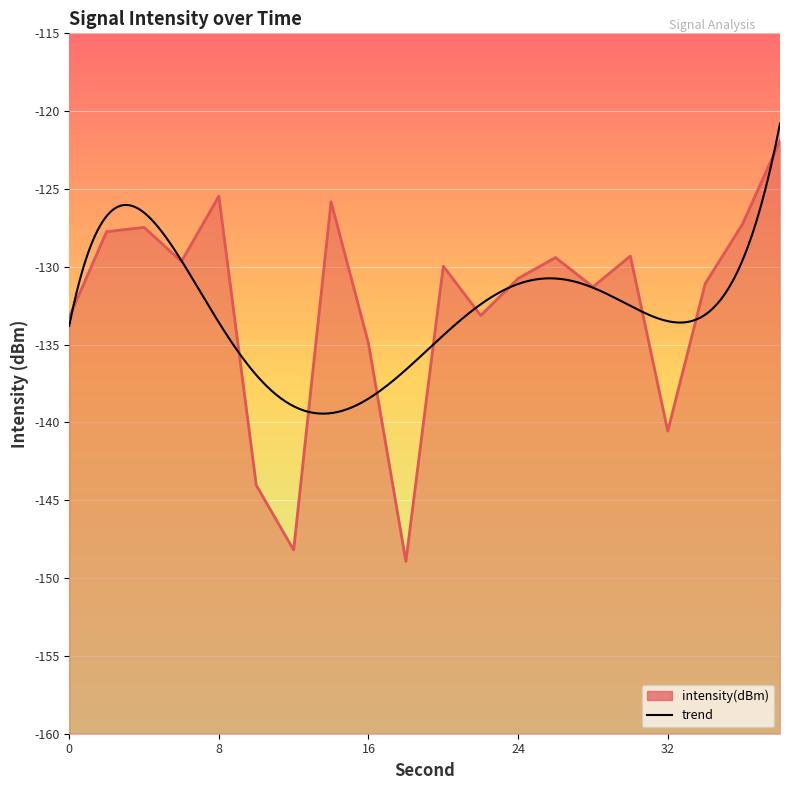

How many lines are shown in the chart?

1